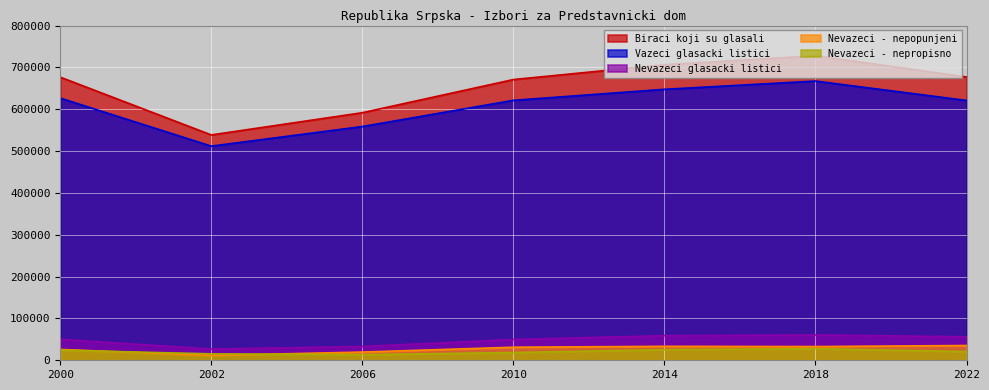

How many data points does each series have?

7